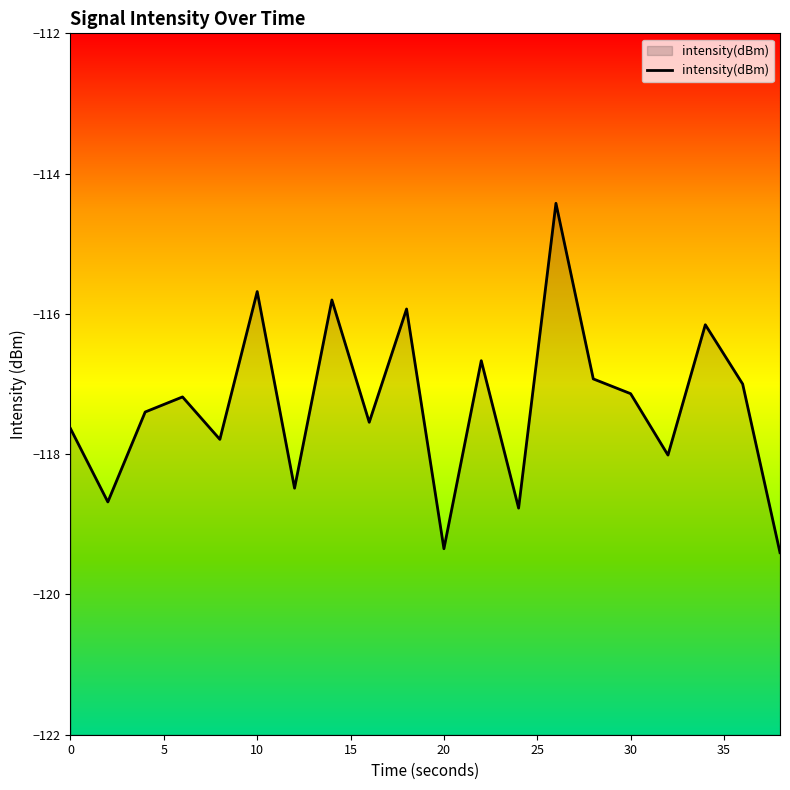

Does the chart display data point markers on the line(s)?

No